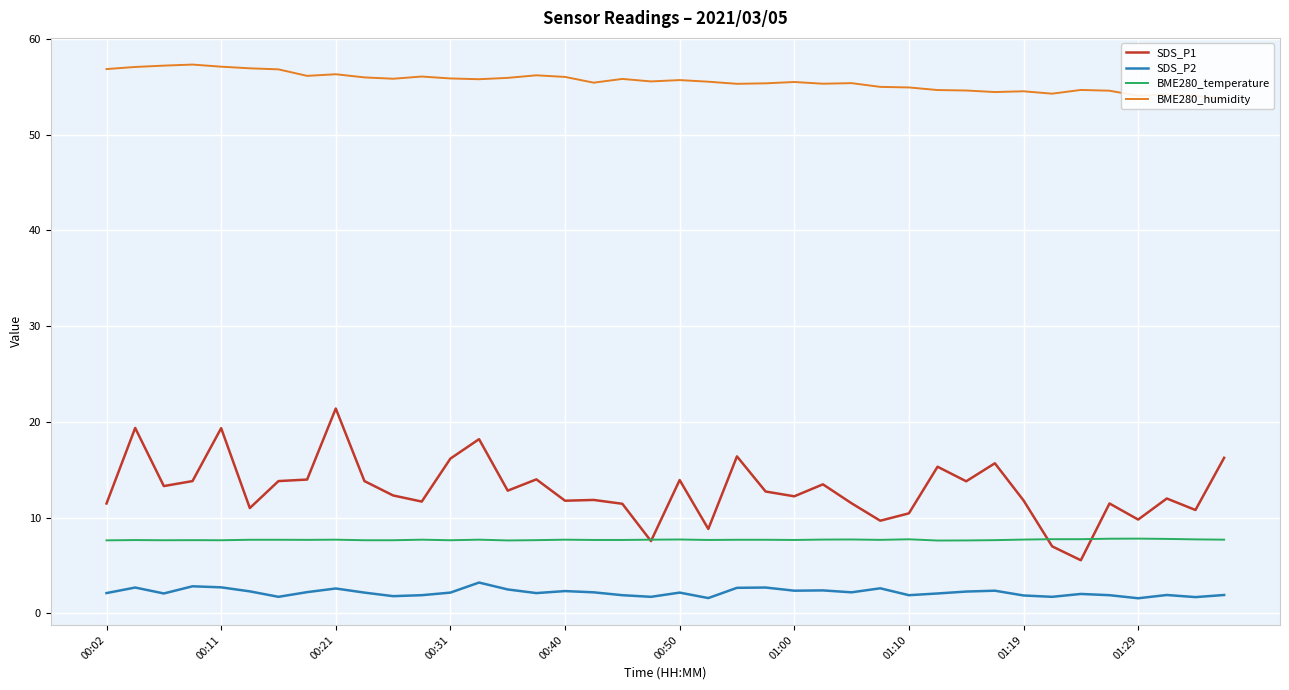

What is the minimum value for BME280_temperature?

7.6